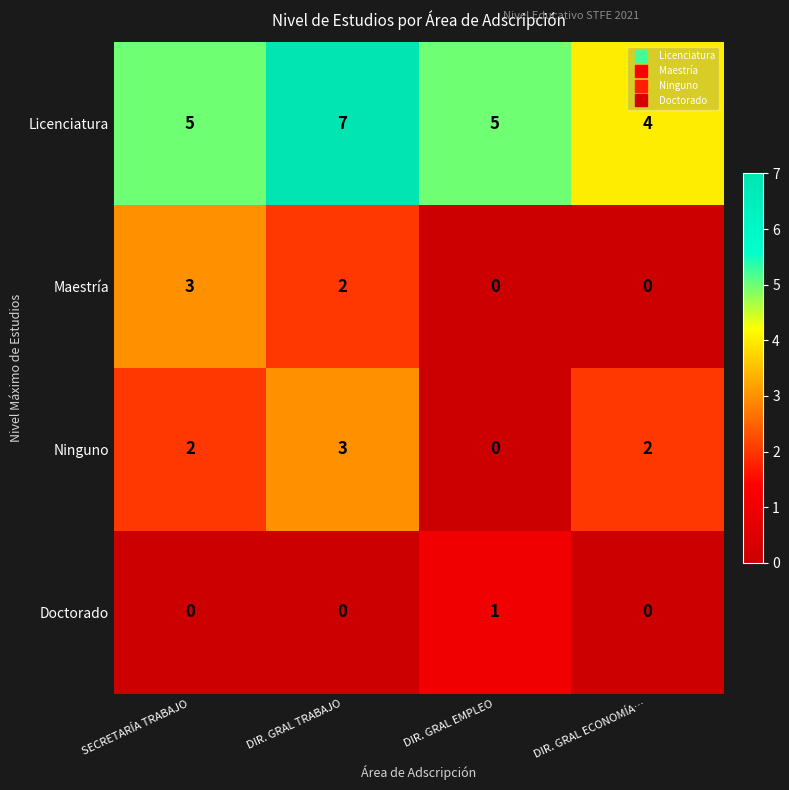

How many data points does each series have?

4